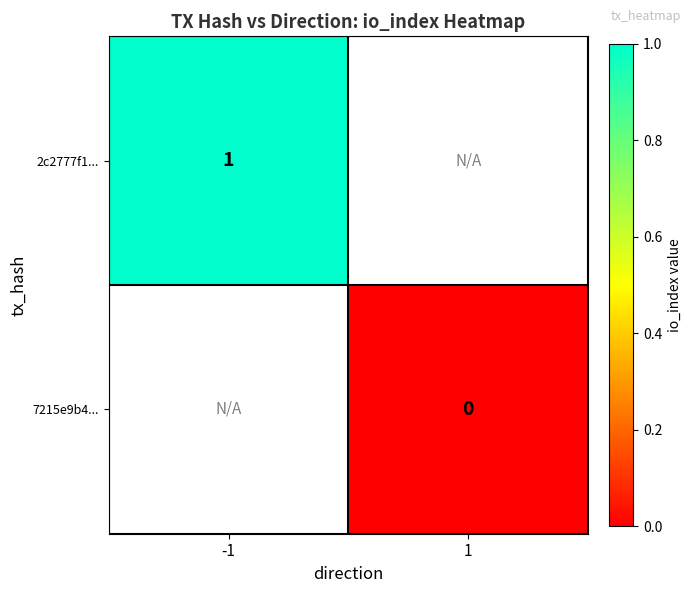

Is it true that 2c2777f1... equals 2 at -1?

False